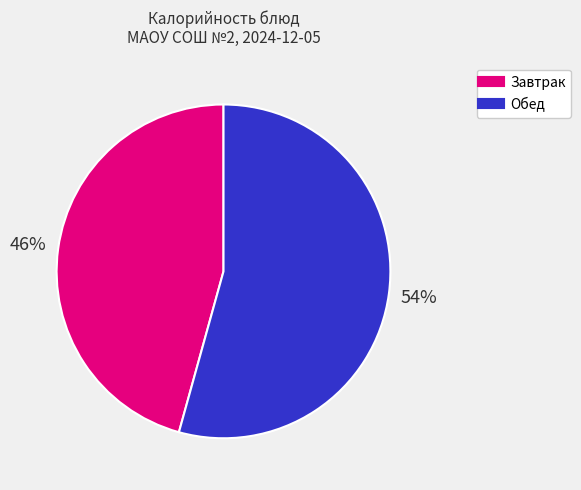

To the nearest percent, what is the average slice percentage?

50%